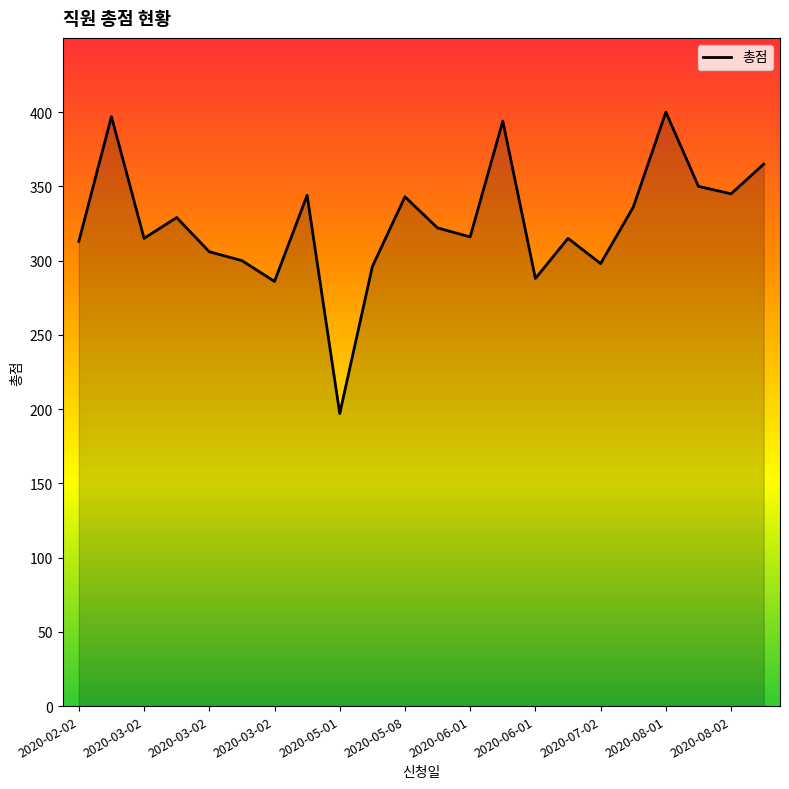

What is the maximum value shown in the chart?

400